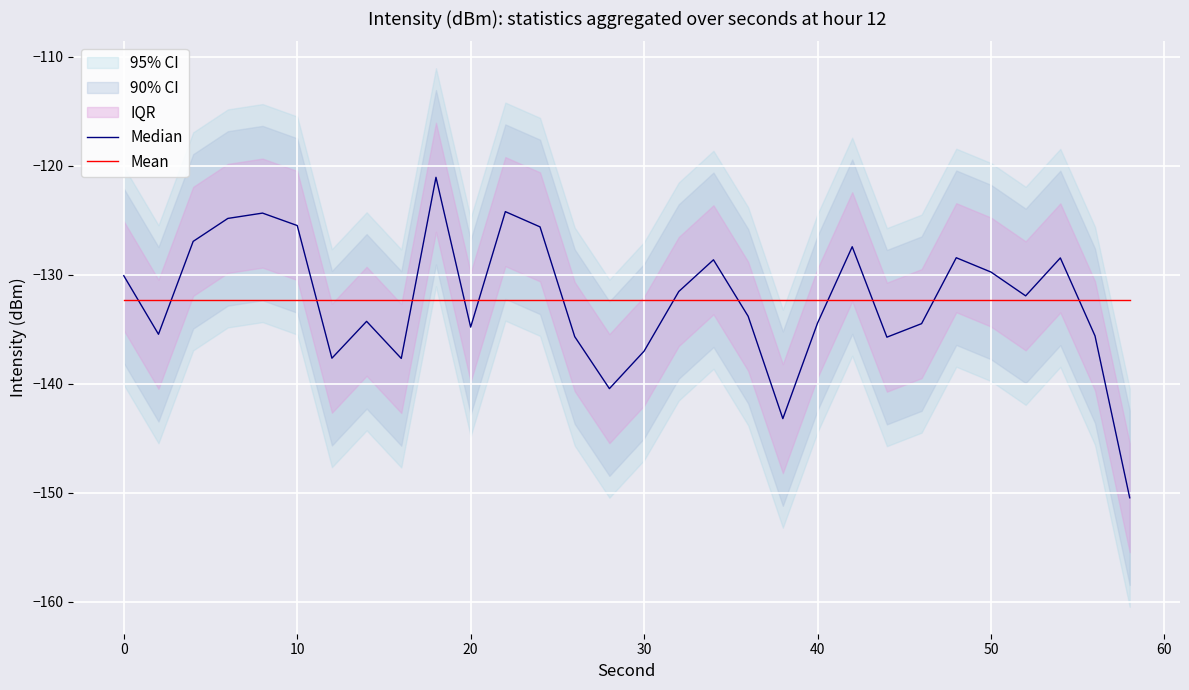

How many lines are shown in the chart?

2